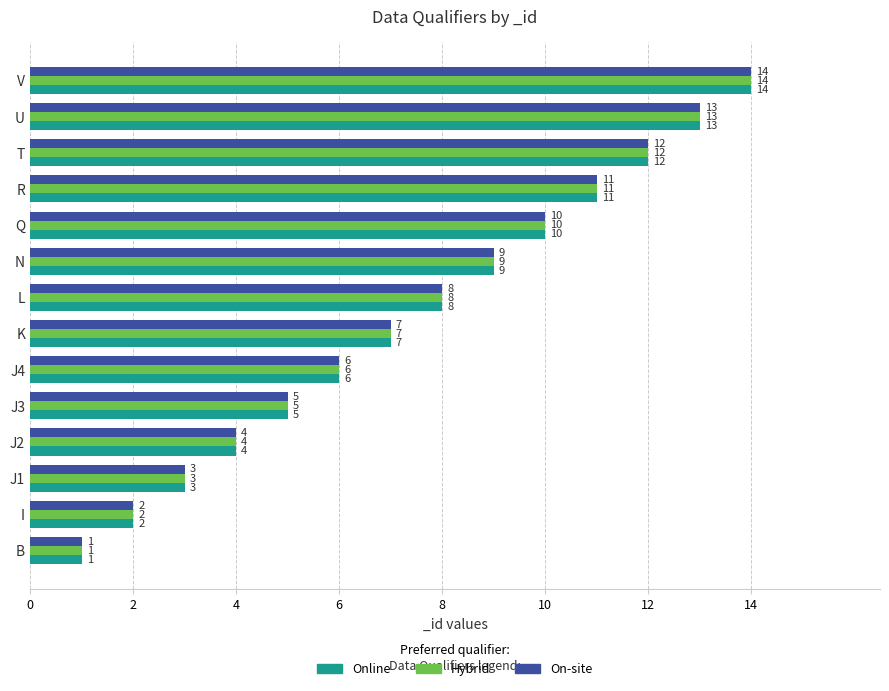

True or false: Online has a value of 2 at J2.

False